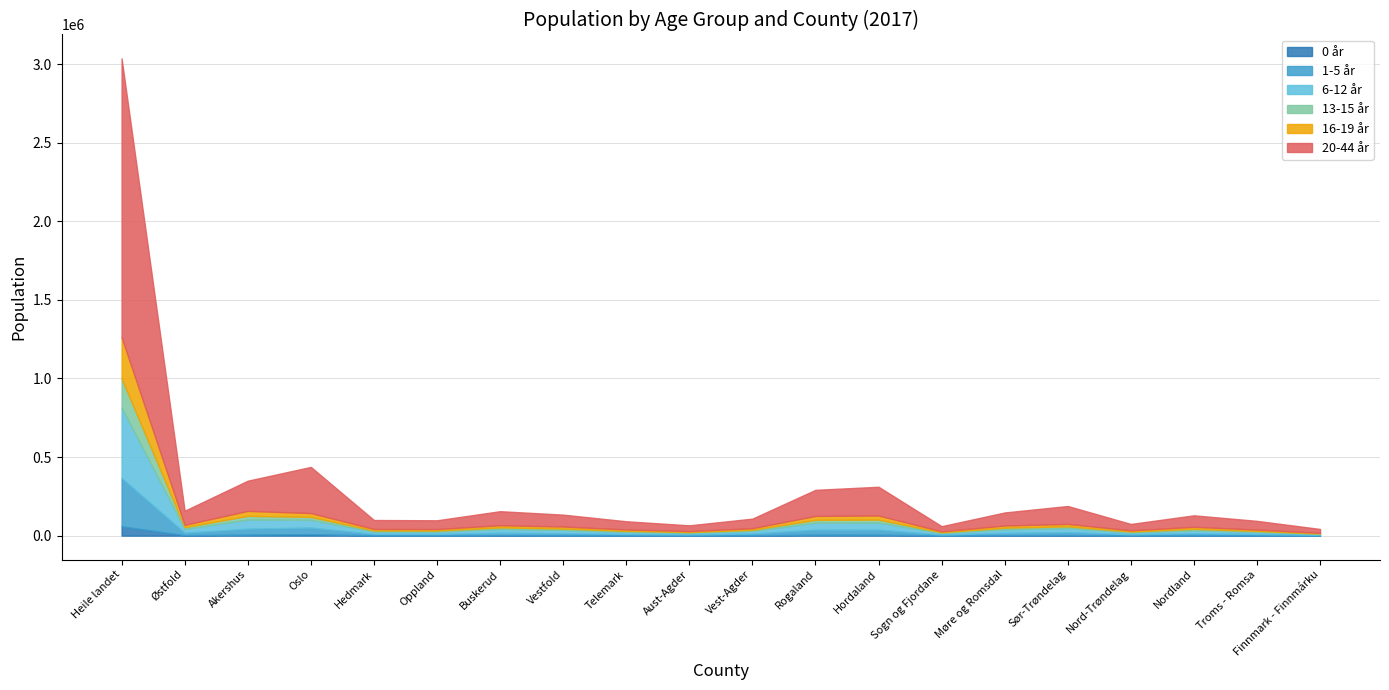

What is the difference between the second highest and minimum values in the 1-5 år series?

37904